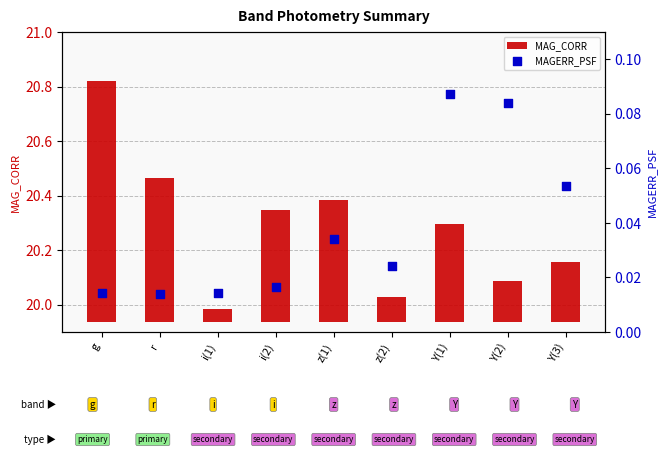

Which series reaches the minimum Y coordinate?

MAGERR_PSF